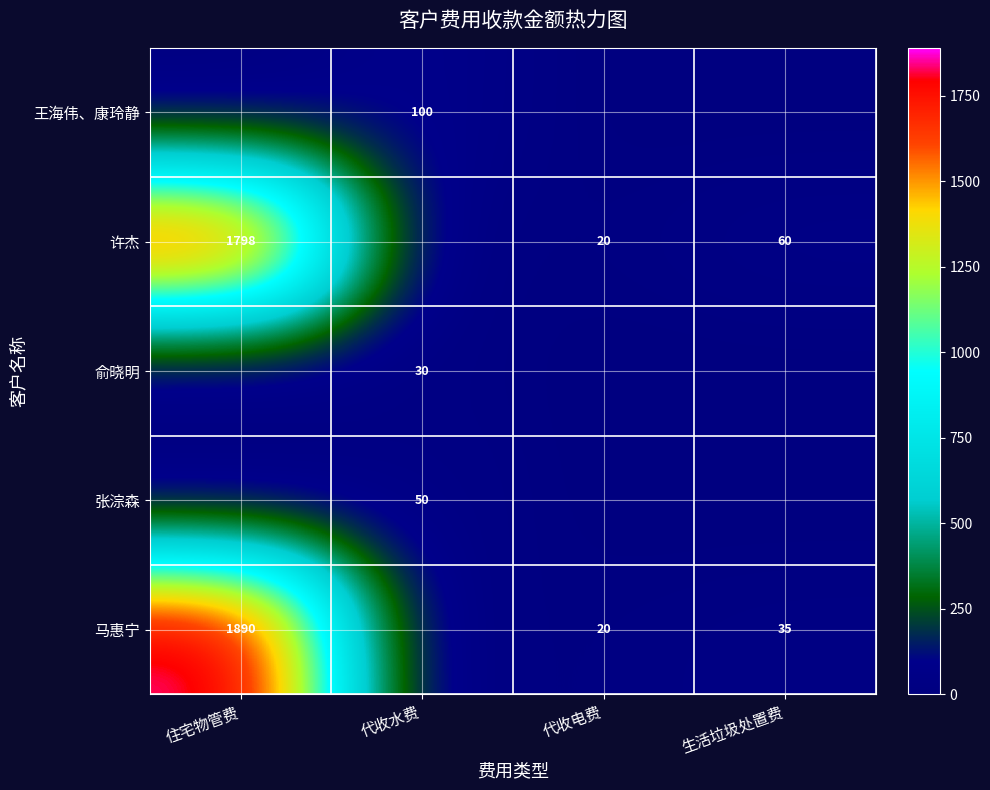

The value of 马惠宁 at 代收电费 is 20. True or false?

True